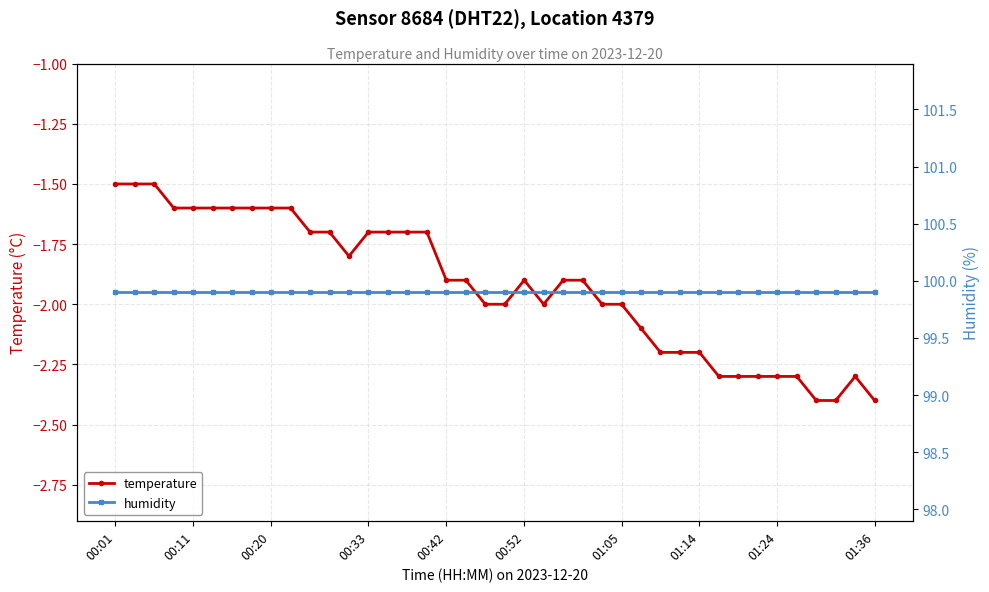

True or false: humidity and temperature intersect in this chart.

False